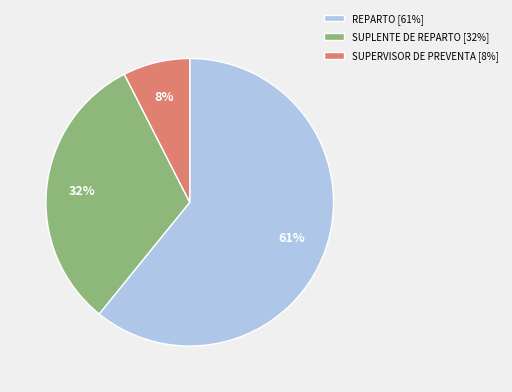

To the nearest percent, what is the average slice percentage?

33%